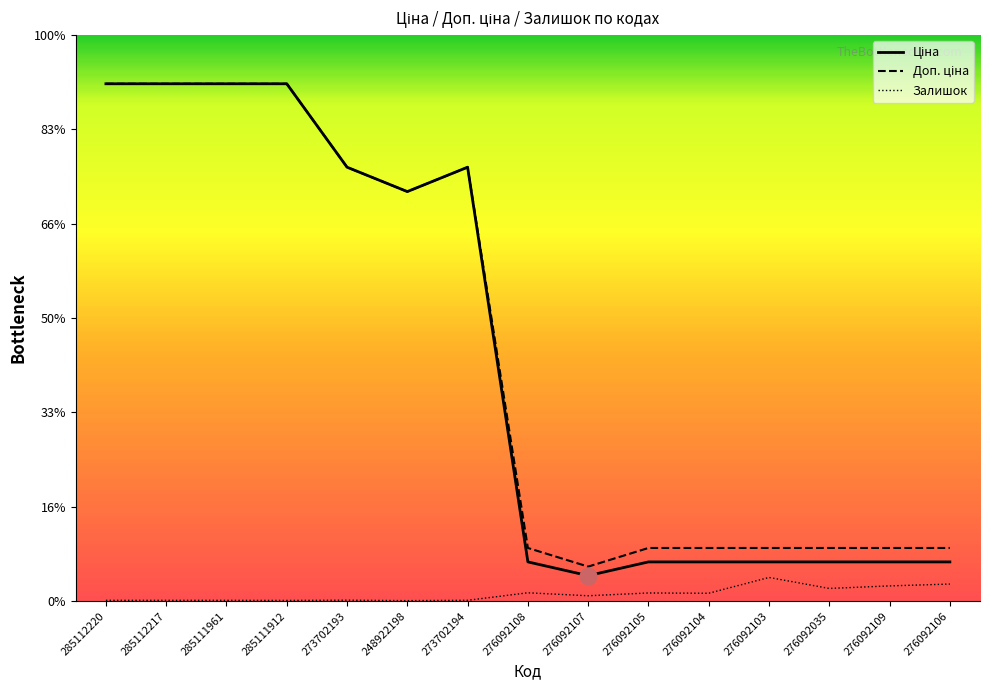

How many interior local peaks does the Ціна series have?

1